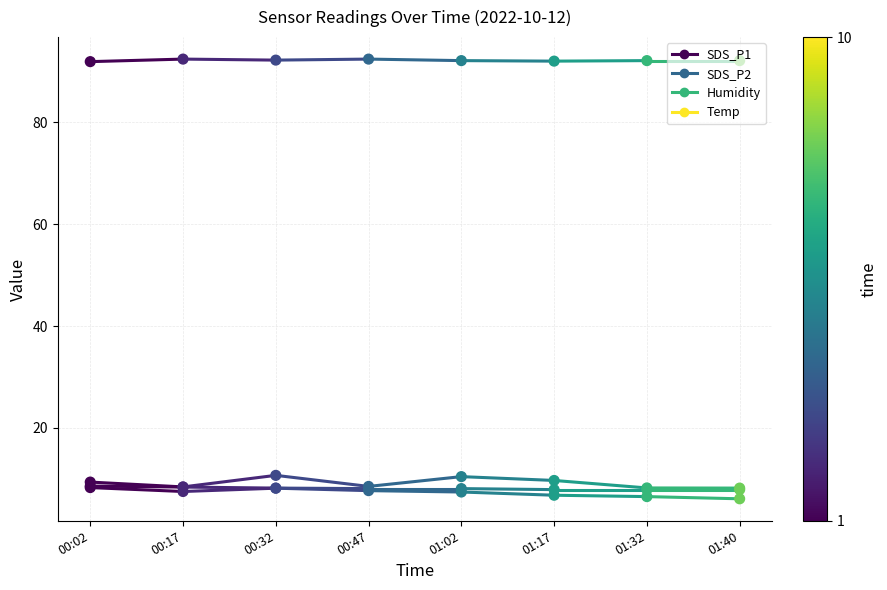

What are all the series names shown in the legend?

SDS_P1, SDS_P2, Humidity, Temp